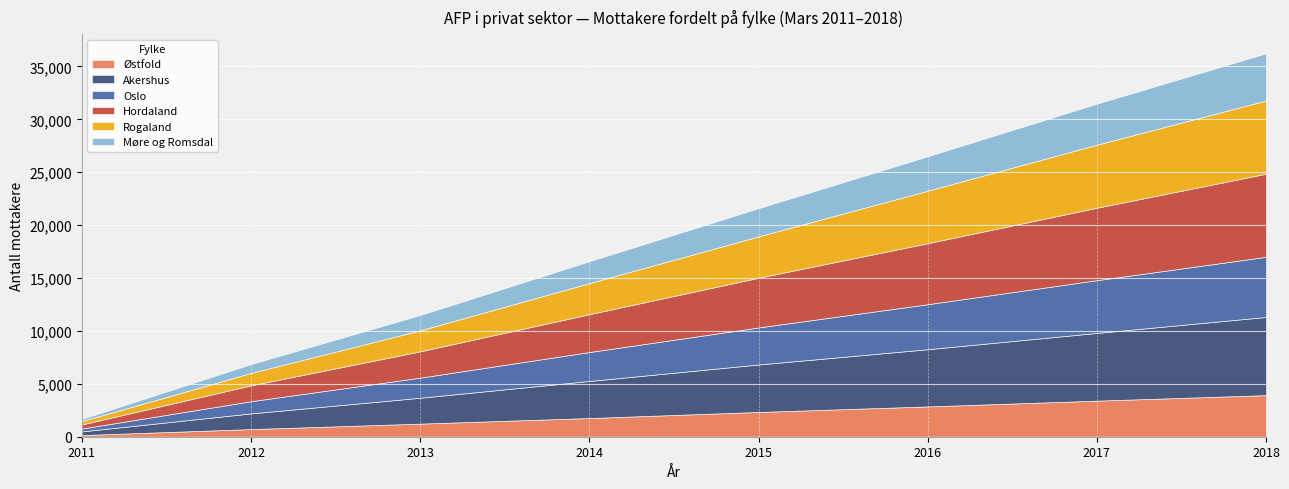

How many categories are shown in the chart?

8